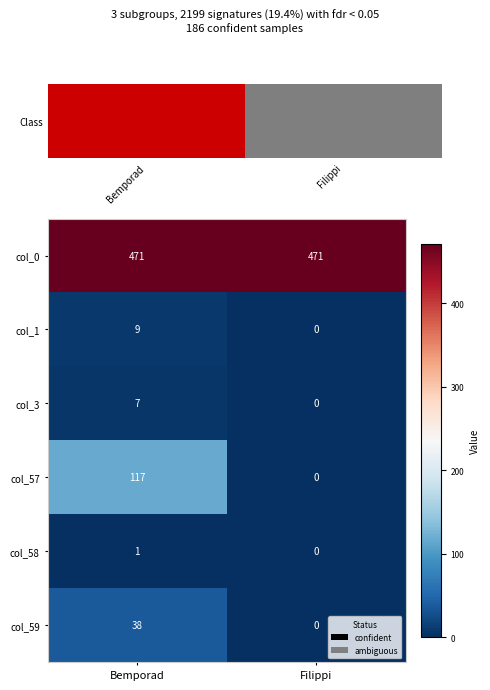

The col_59 series shows 0 at Filippi. True or false?

True